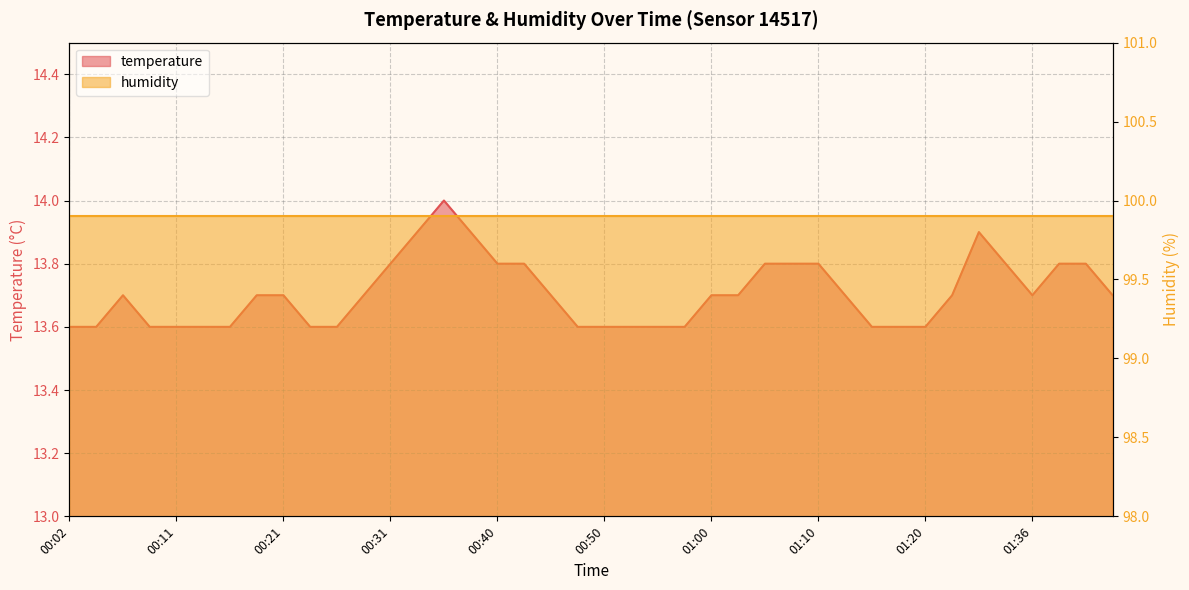

What is the smallest value displayed?

13.6